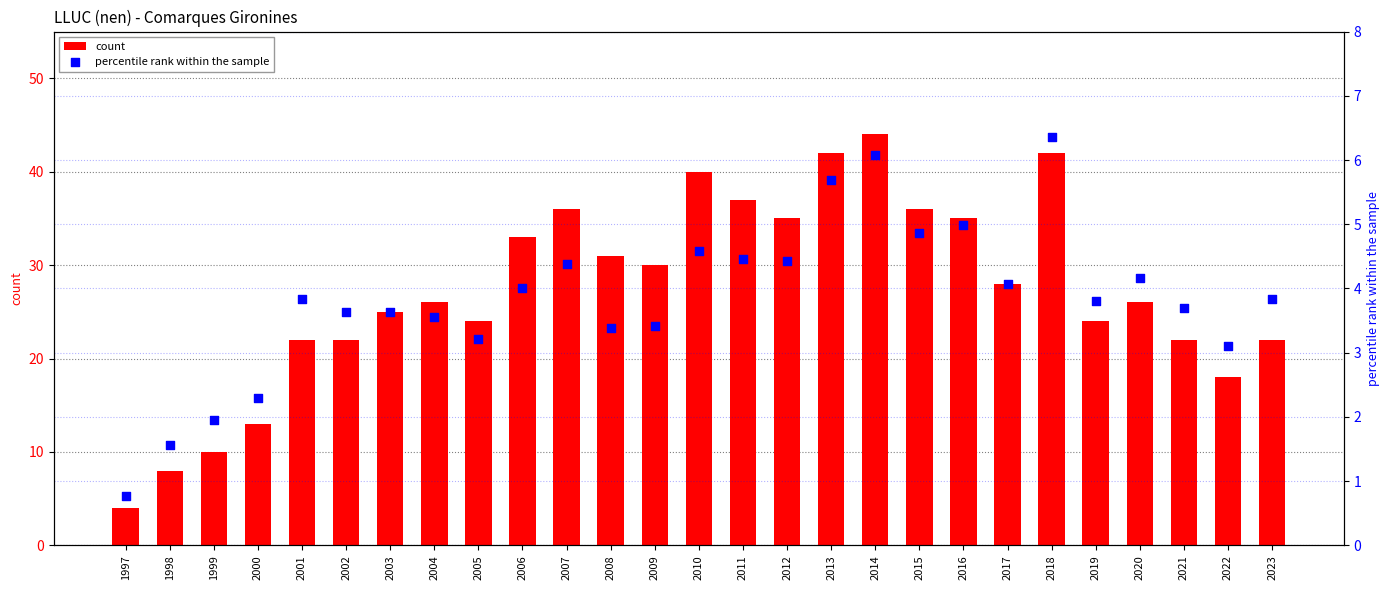

Which series has the widest spread of Y values?

count